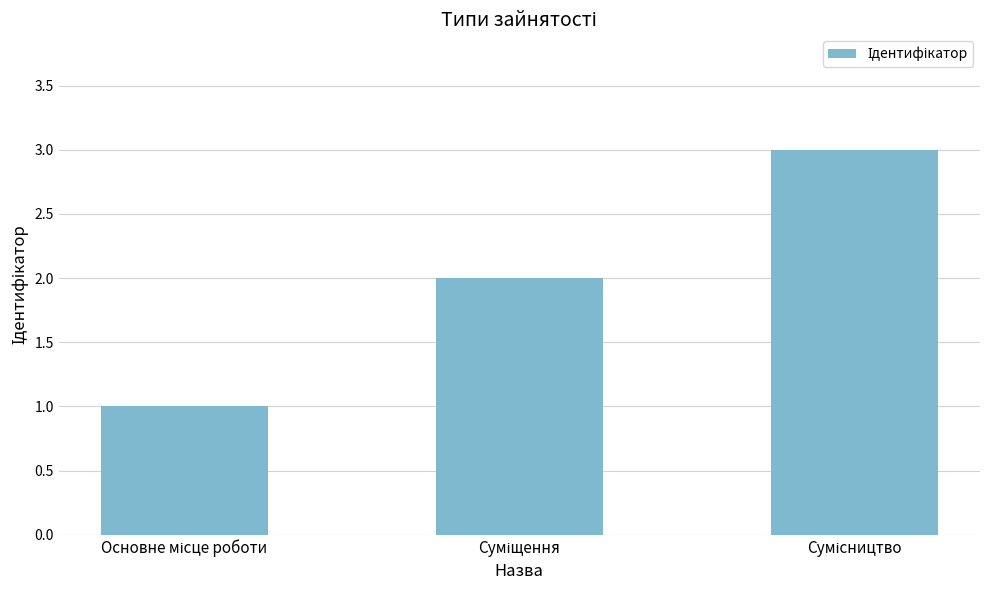

What is the maximum value shown in the chart?

3